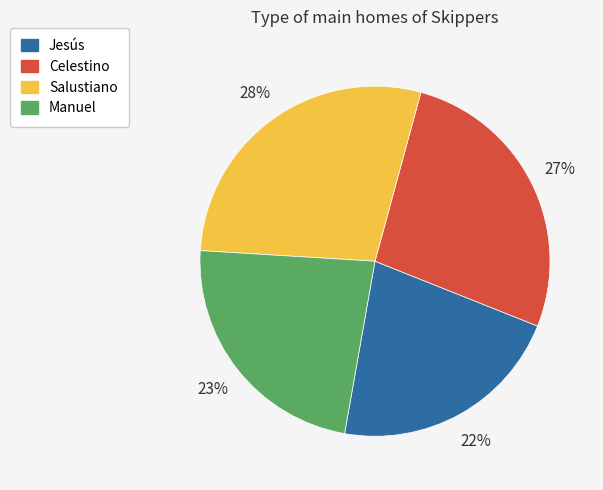

True or false: Jesús accounts for 22% of the total.

True